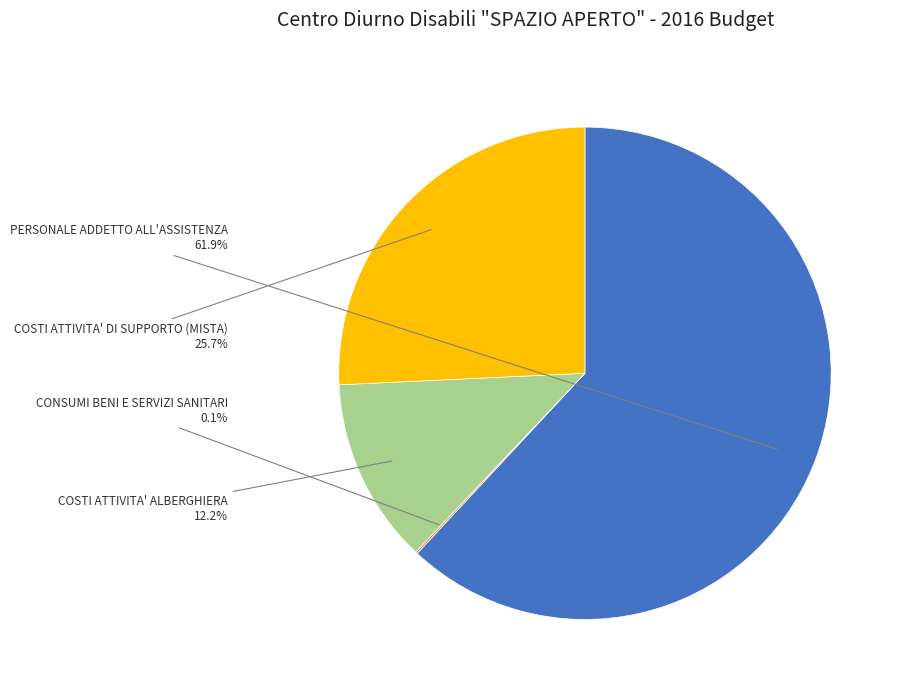

What is the largest slice in the pie chart?

PERSONALE ADDETTO ALL'ASSISTENZA